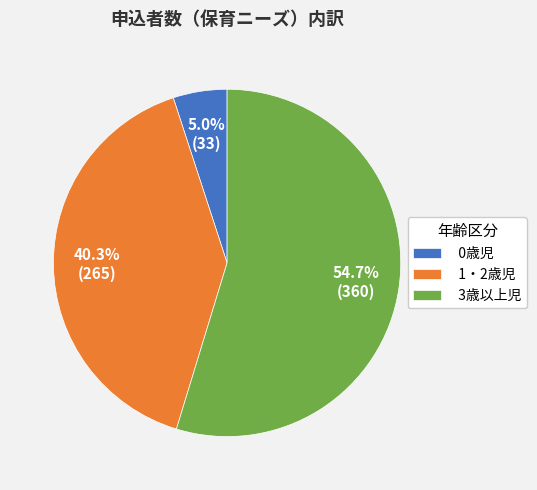

To the nearest percent, what portion does 3歳以上児 represent?

55%